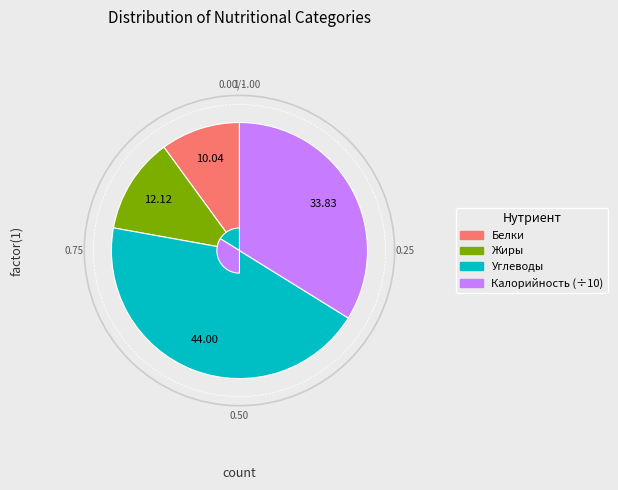

Is there any slice that represents more than half of the pie?

No